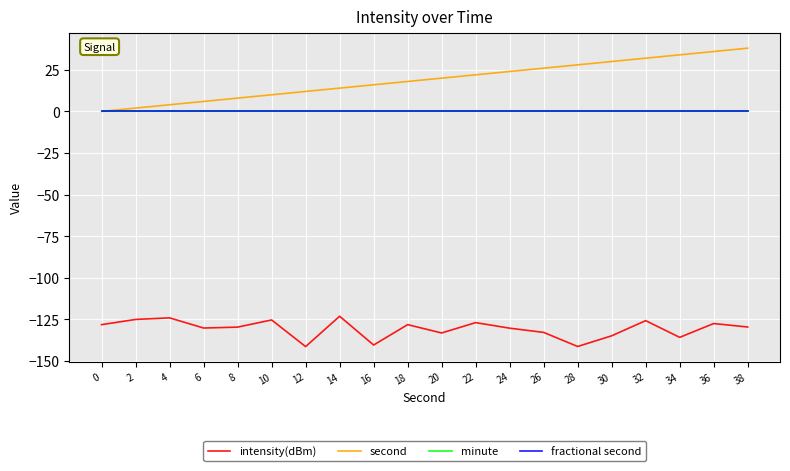

What is the sum of the intensity(dBm) values at 32 and 36?

-253.2